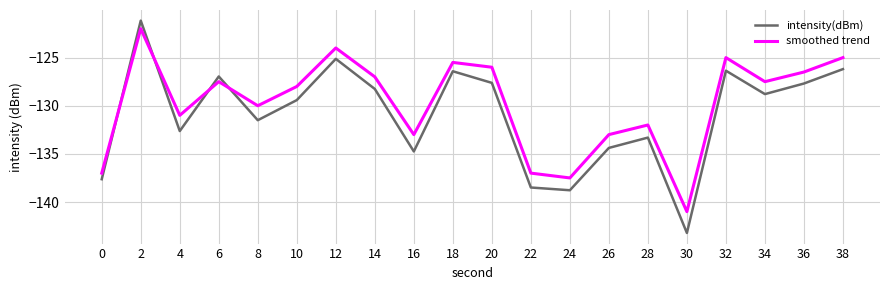

What is the difference between the maximum and minimum values in the intensity(dBm) series?

22.1